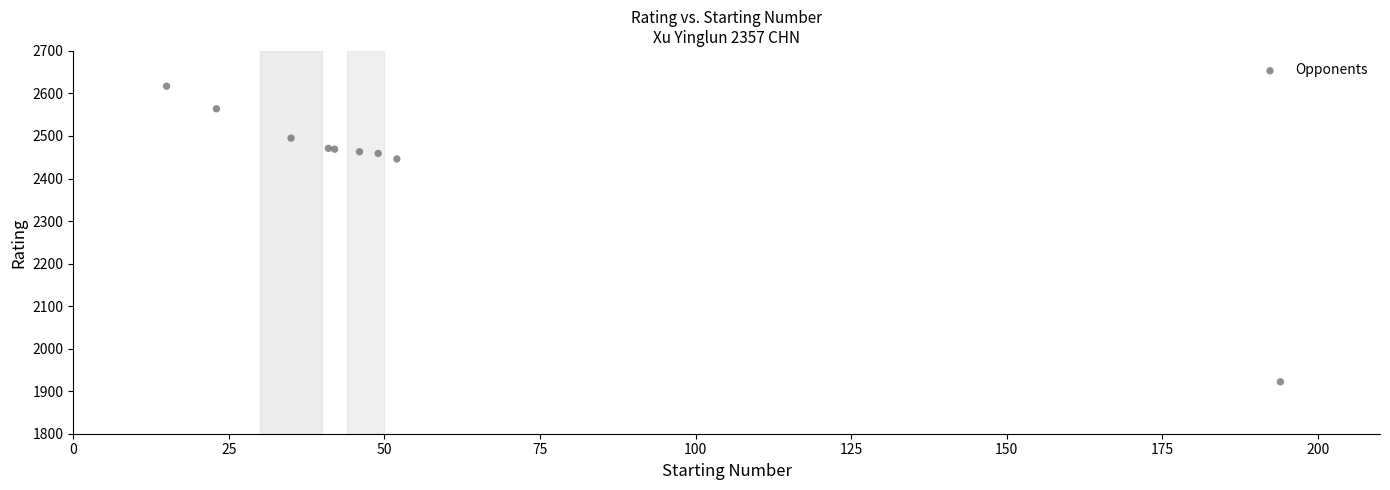

What Y value in the scatter plot is closest to 2269?

2446